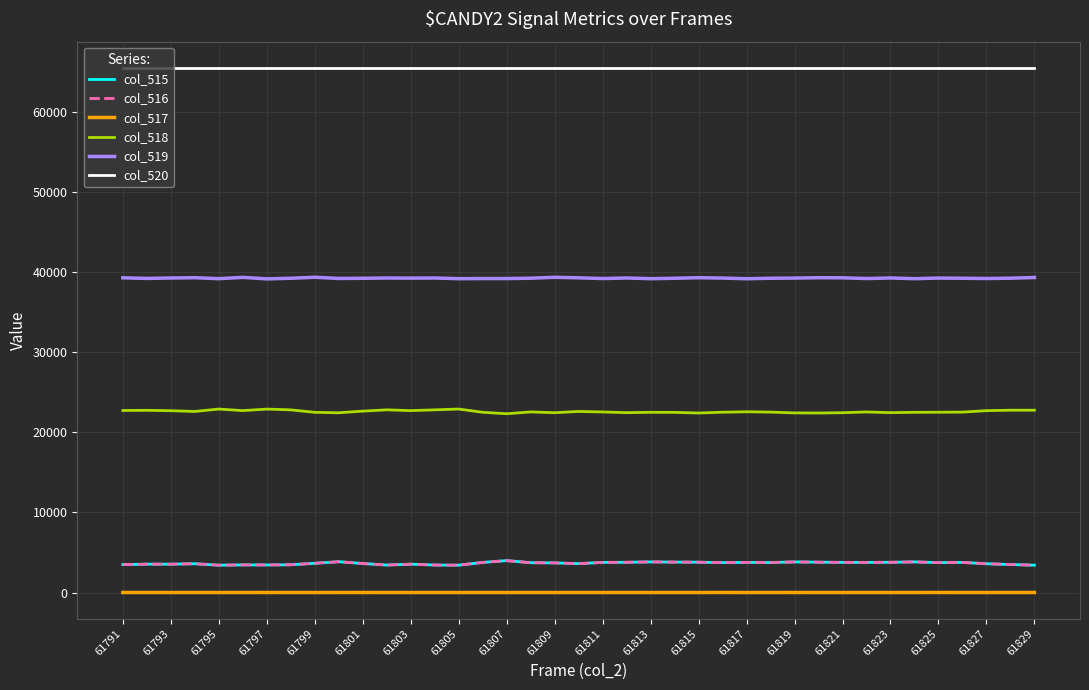

Is this an area chart (filled region under the line)?

No